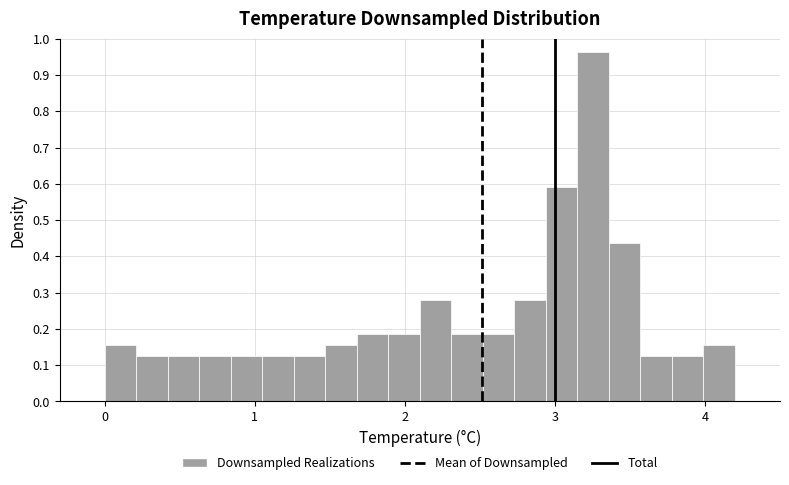

Read against the x-axis, roughly where is the centre of the tallest bar?

3.3